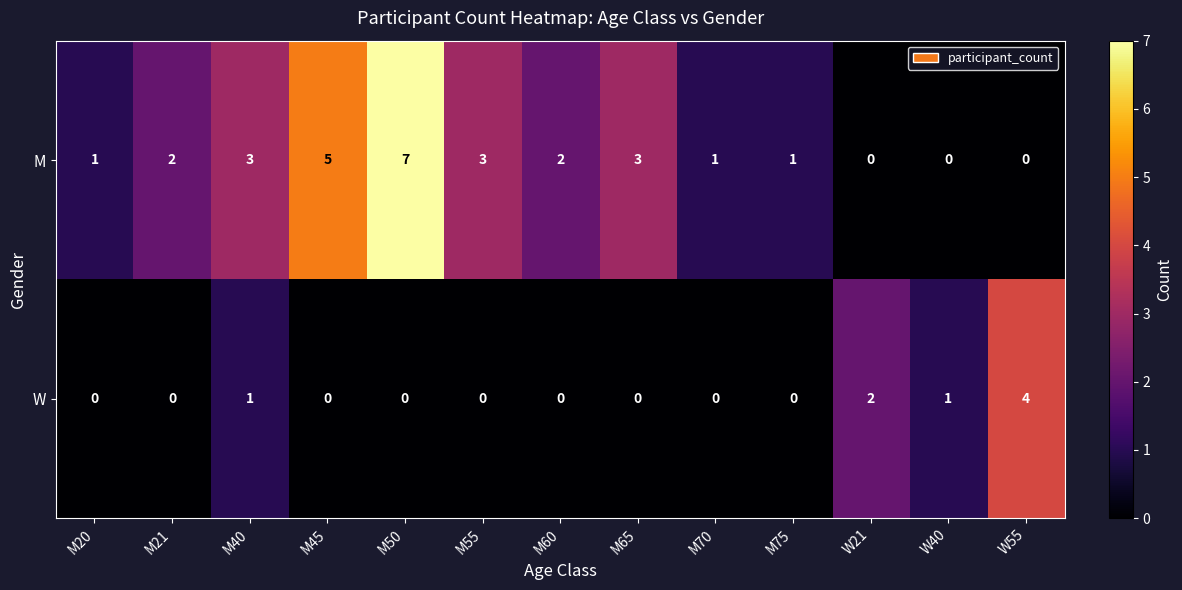

Reading left to right, transcribe all the data shown in this chart.

M: 1	2	3	5	7	3	2	3	1	1	0	0	0
W: 0	0	1	0	0	0	0	0	0	0	2	1	4